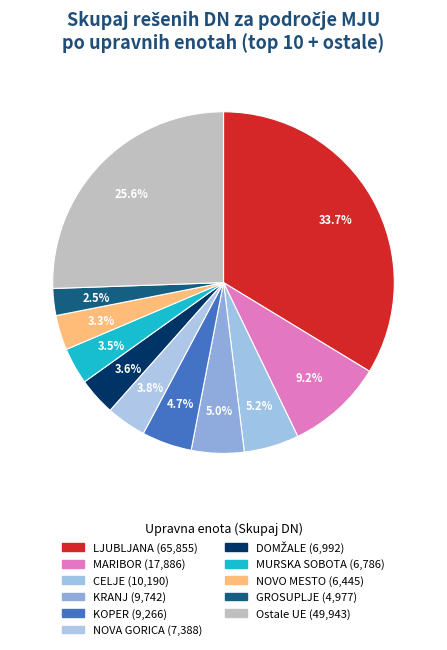

How many segments does this pie chart have?

11